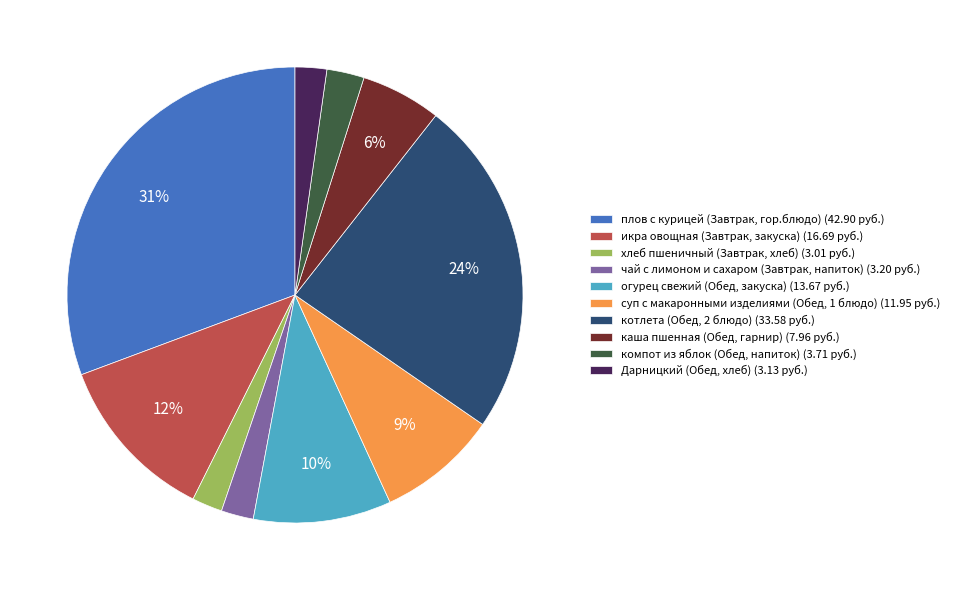

Between суп с макаронными изделиями (Обед, 1 блюдо) and Дарницкий (Обед, хлеб), which is larger?

суп с макаронными изделиями (Обед, 1 блюдо)